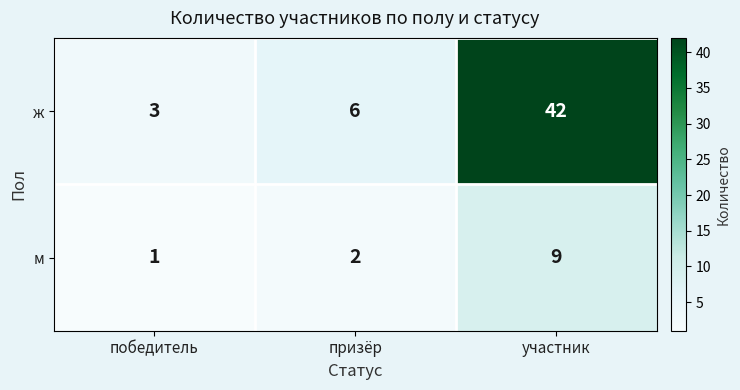

What is the highest value of the м series?

9